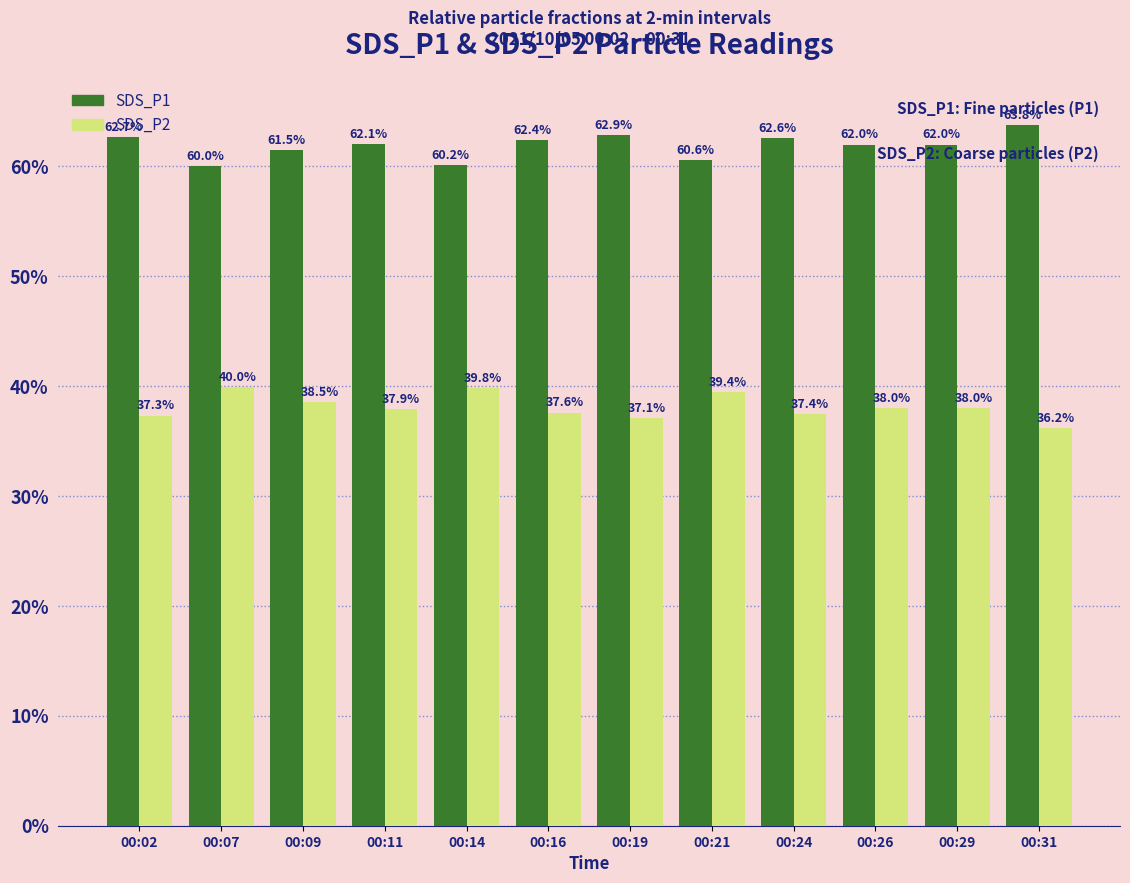

True or false: SDS_P1 has a value of 62.4 at 00:16.

True